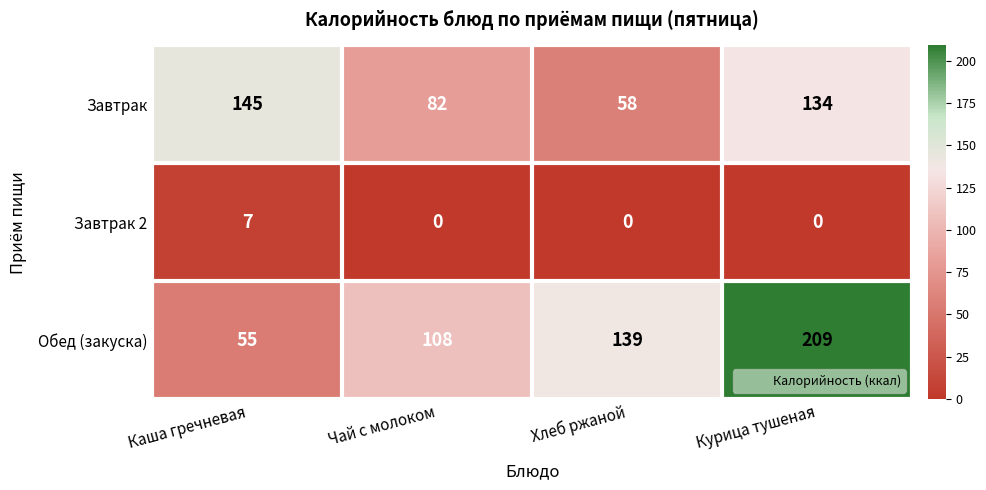

At how many categories does at least one series exceed 150?

1